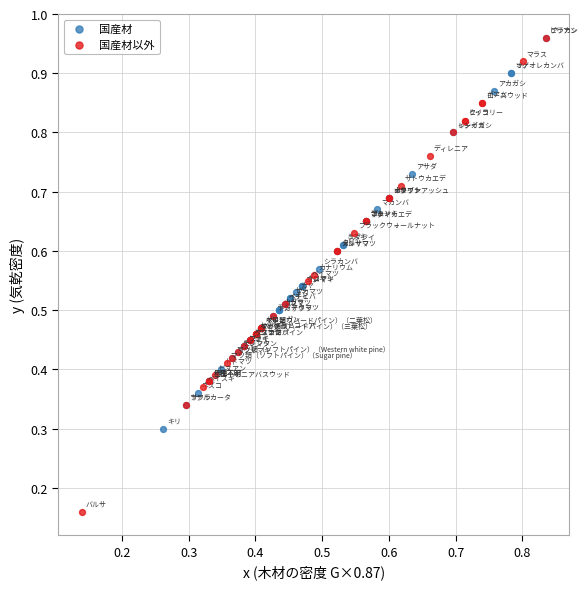

Which series contains the lowest Y value?

国産材以外